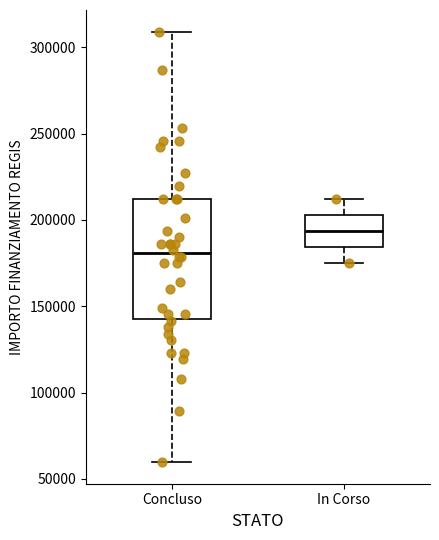

Reading left to right, read every box against the y-axis: the position of its median line, the range the box covers, and the ends of its whiskers. The values are not printed on the chart, so give them approximately, as read against the axis.

Concluso: median 180000, box 145000 to 210000, whiskers 60000 to 310000
In Corso: median 195000, box 185000 to 205000, whiskers 175000 to 210000